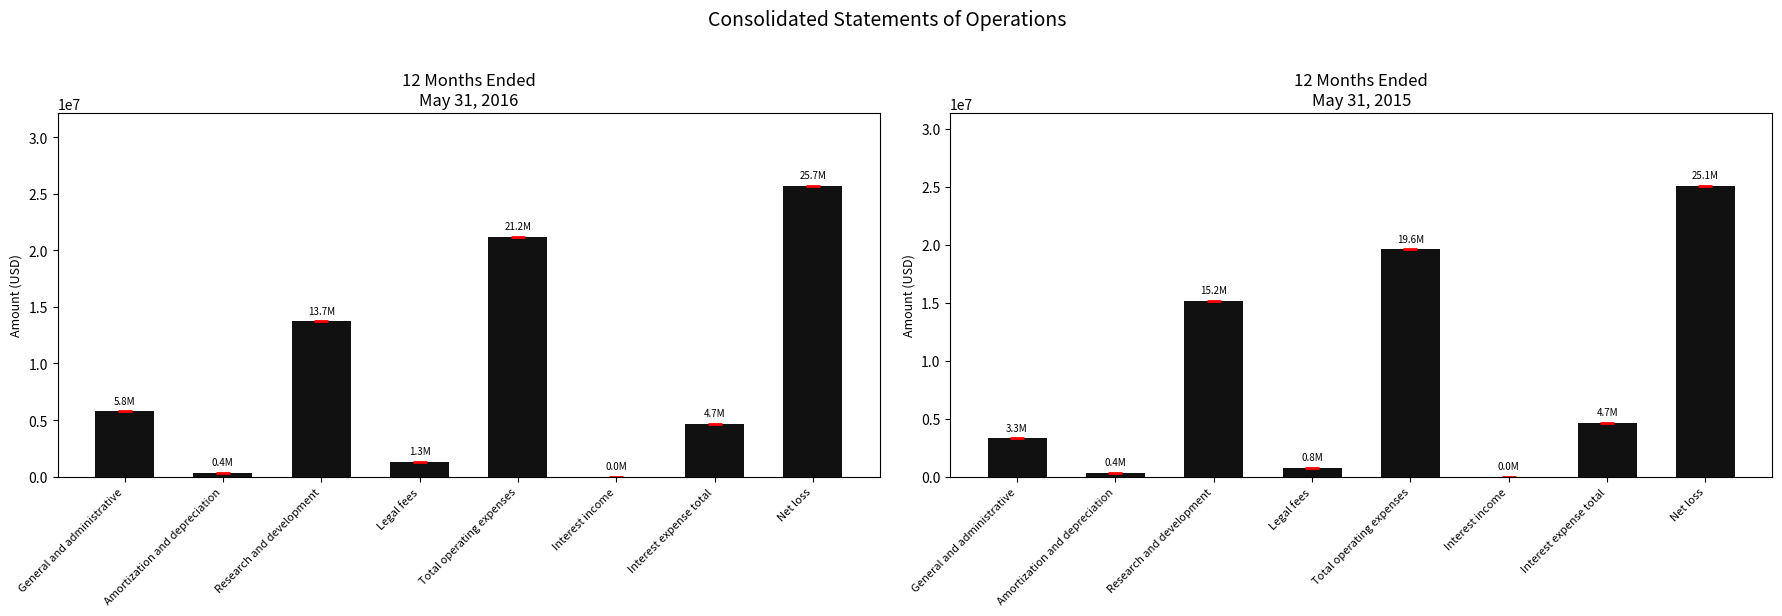

List the series in order of their peak value, lowest first.

May 31, 2015, May 31, 2016